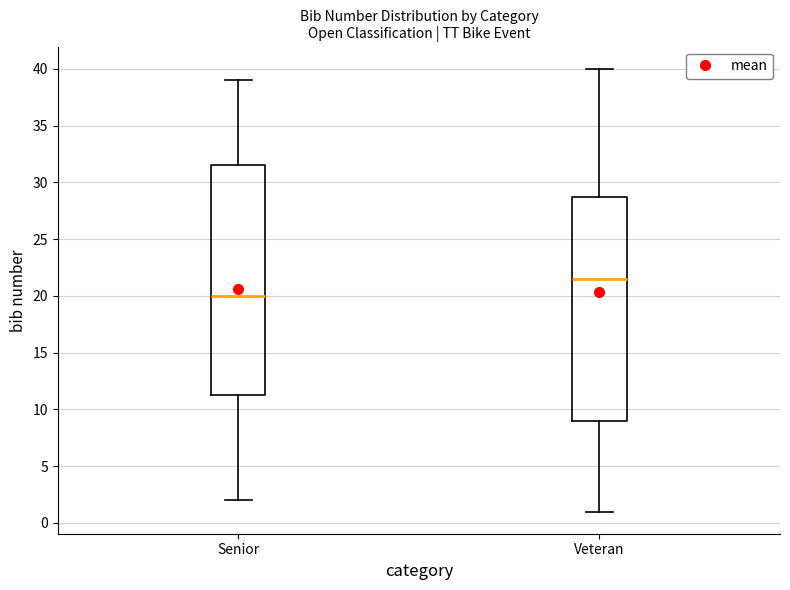

Reading left to right, read every box against the y-axis: the position of its median line, the range the box covers, and the ends of its whiskers. The values are not printed on the chart, so give them approximately, as read against the axis.

Senior: median 20.0, box 11.5 to 31.5, whiskers 2.0 to 39.0
Veteran: median 21.5, box 9.0 to 29.0, whiskers 1.0 to 40.0